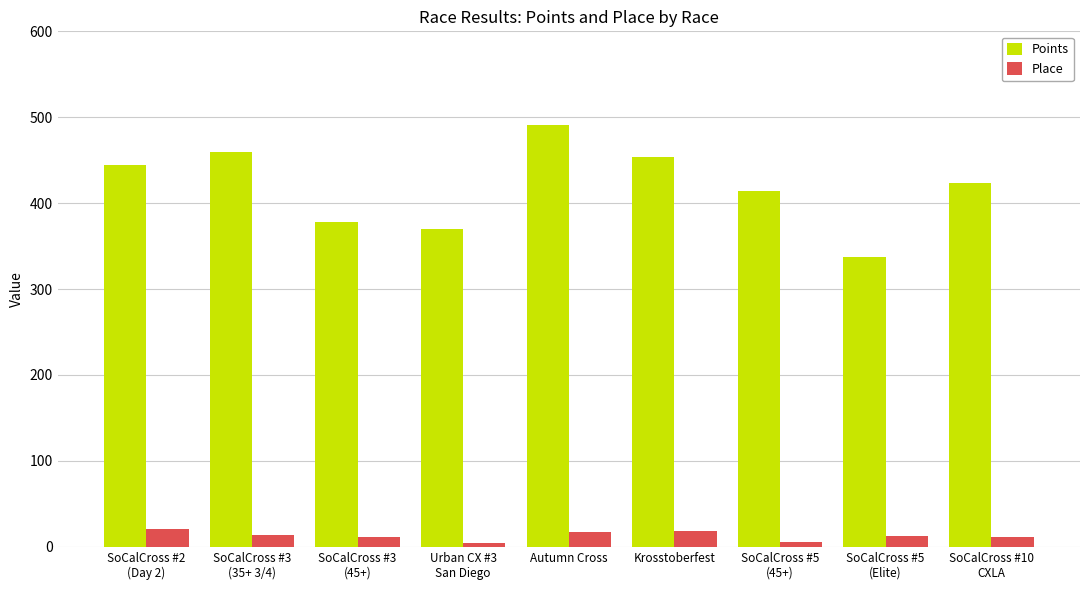

At which label does Place first exceed 13?

SoCalCross #2
(Day 2)